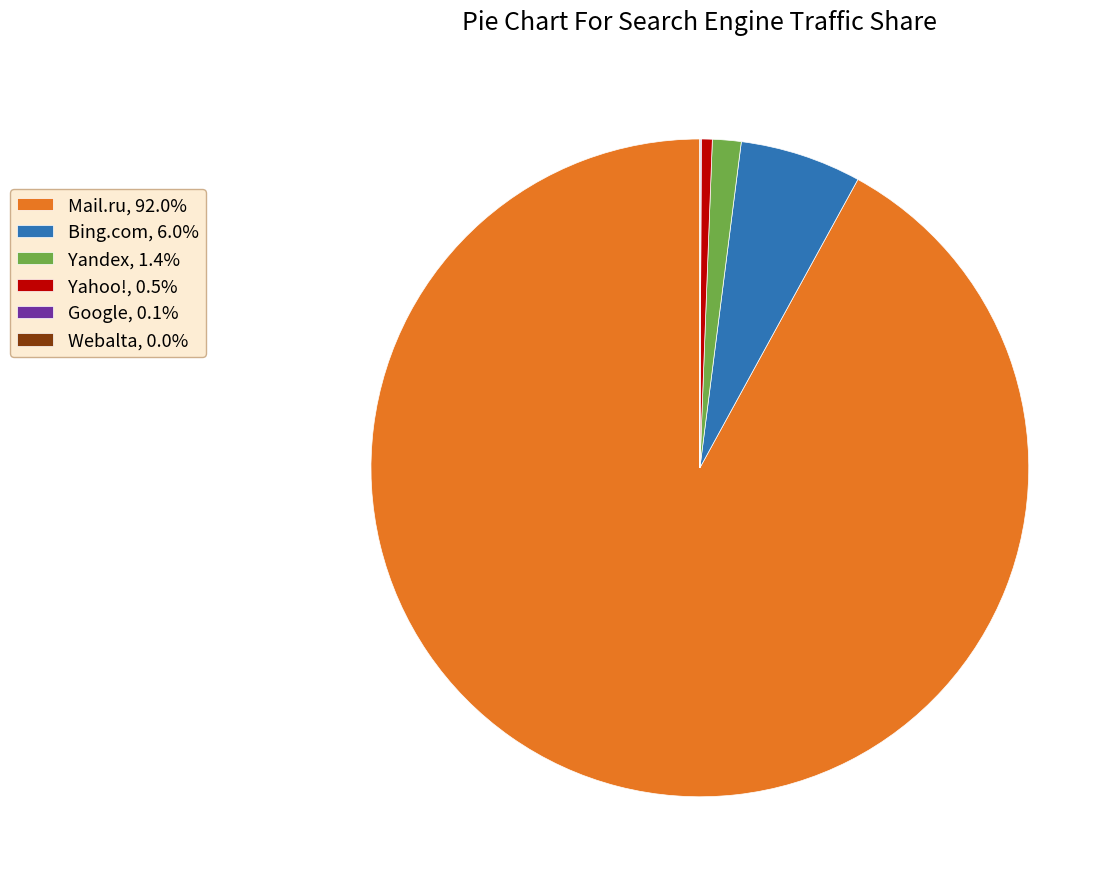

What is the ratio of the value at Bing.com, 6.0% to the value at Yandex, 1.4%?

4.2